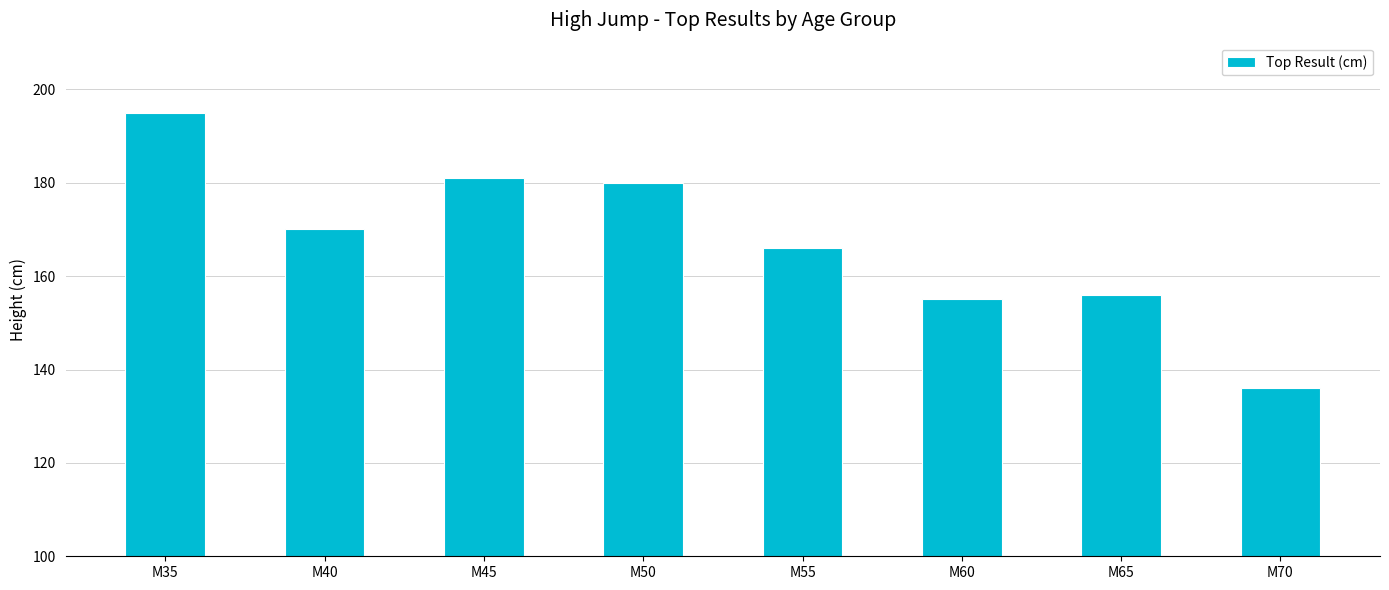

Approximately how many times larger is the value at M65 compared to M70?

1.1